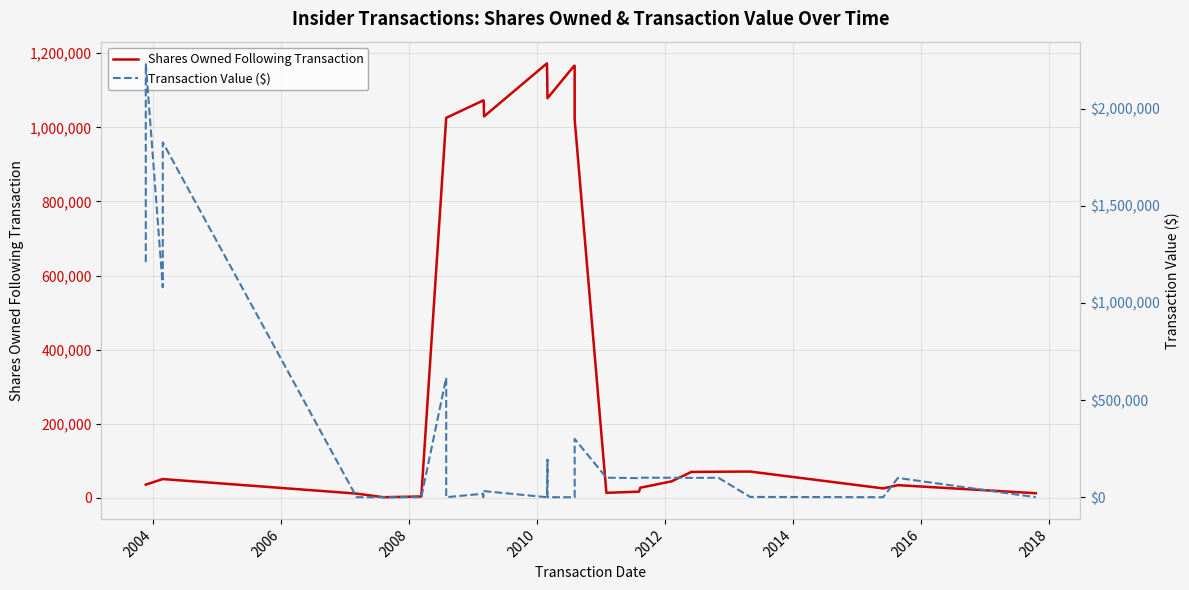

How many lines are shown in the chart?

2